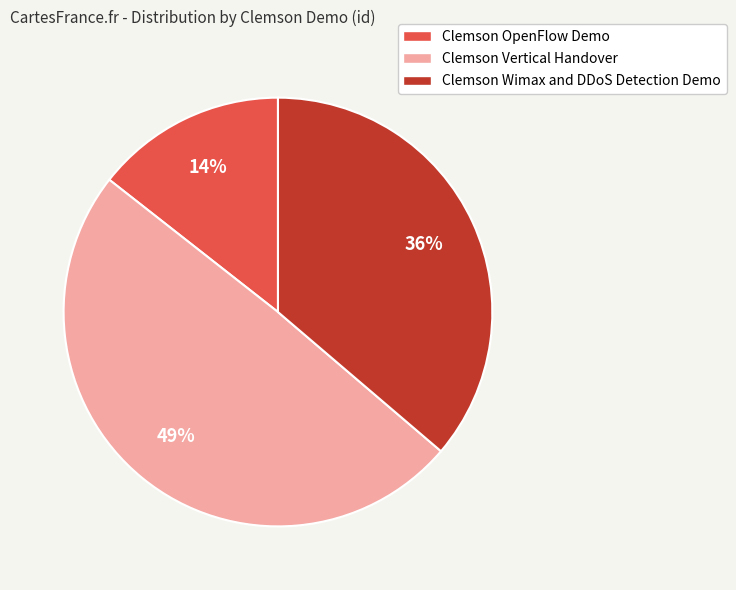

True or false: Clemson OpenFlow Demo accounts for 20% of the total.

False